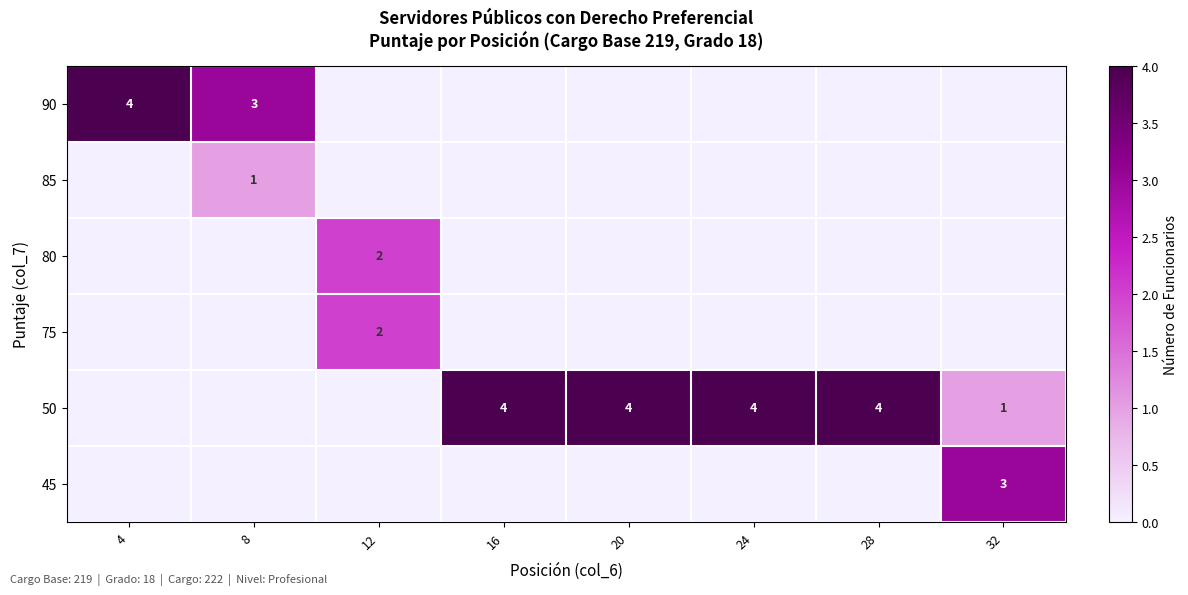

What is the spread (max minus min) of values at 16?

4